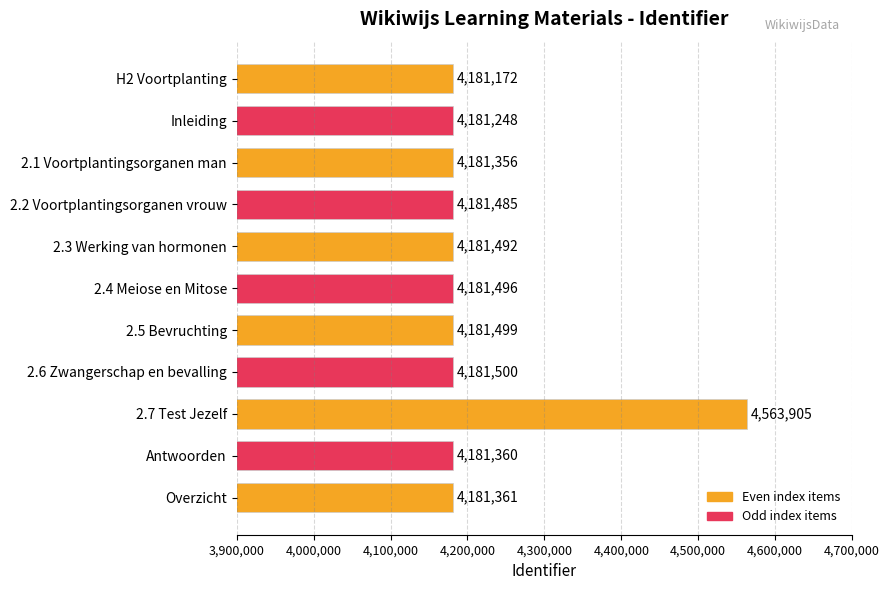

How many values are below 4181485?

5